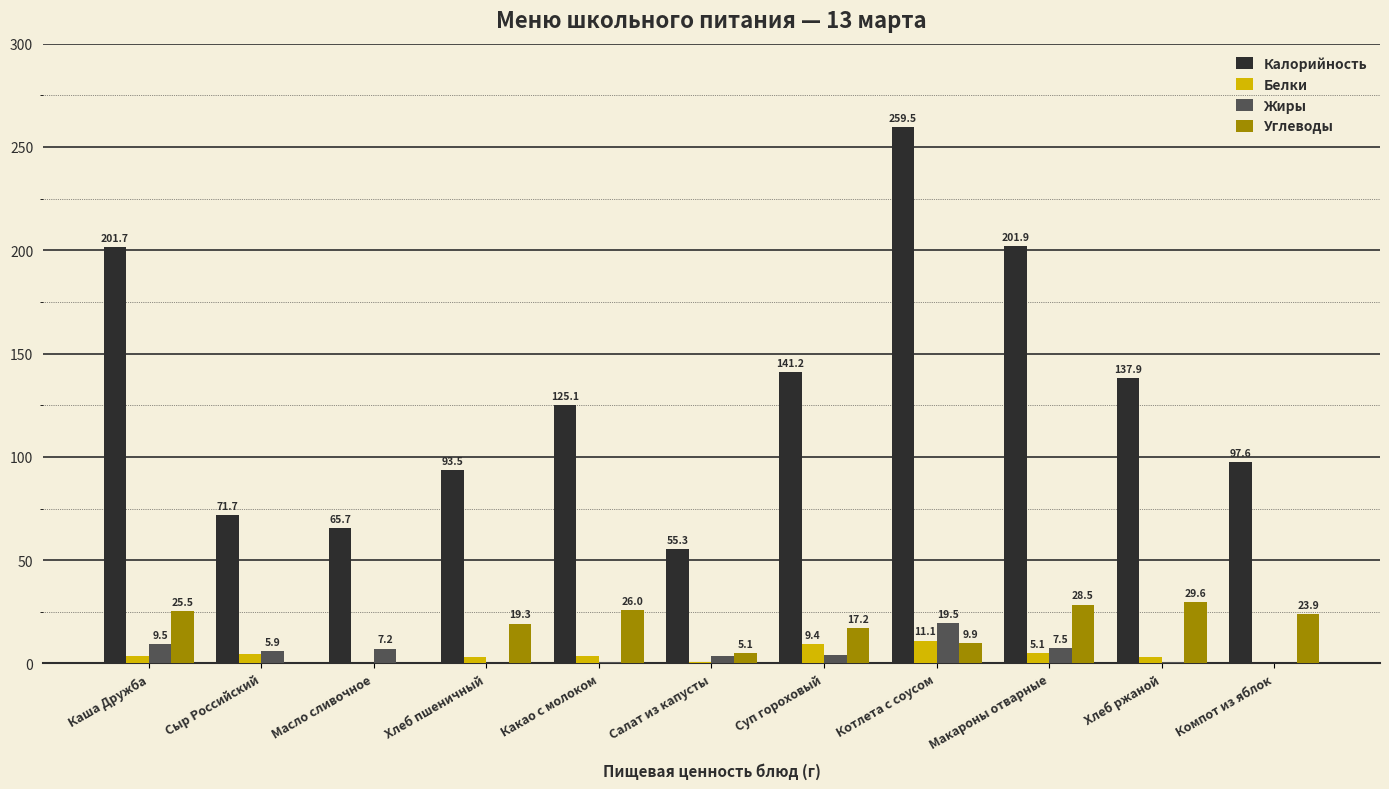

What are all the series names shown in the legend?

Калорийность, Белки, Жиры, Углеводы